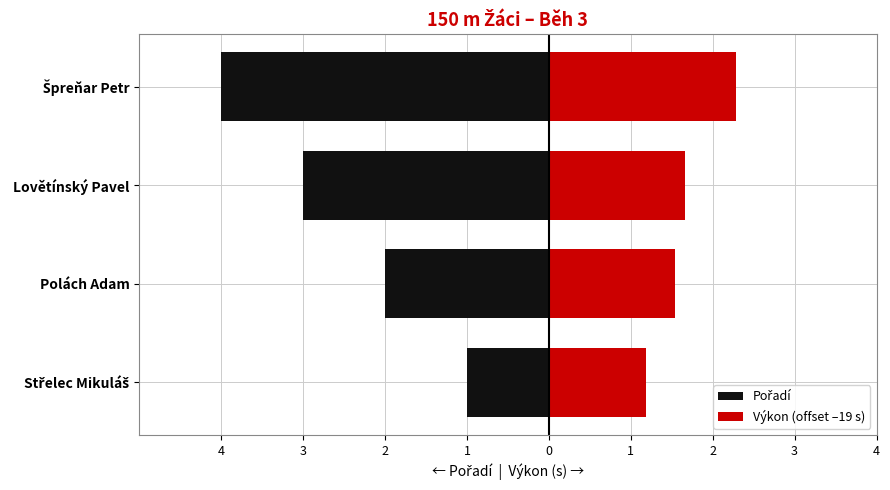

The value of Výkon (offset –19 s) at Střelec Mikuláš is 1.2. True or false?

True